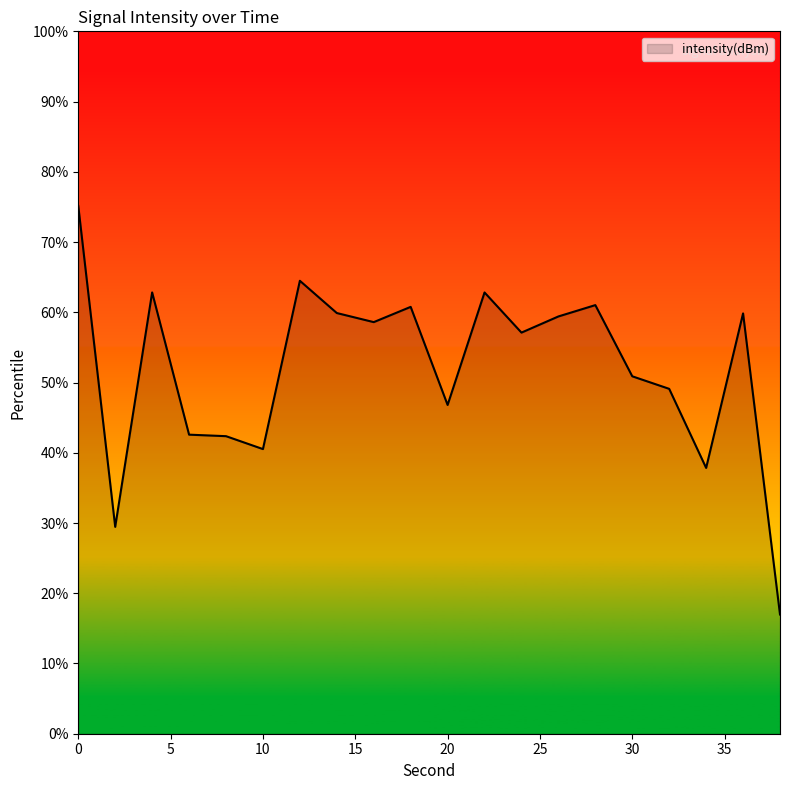

What is the difference between the maximum and minimum values?

58.2